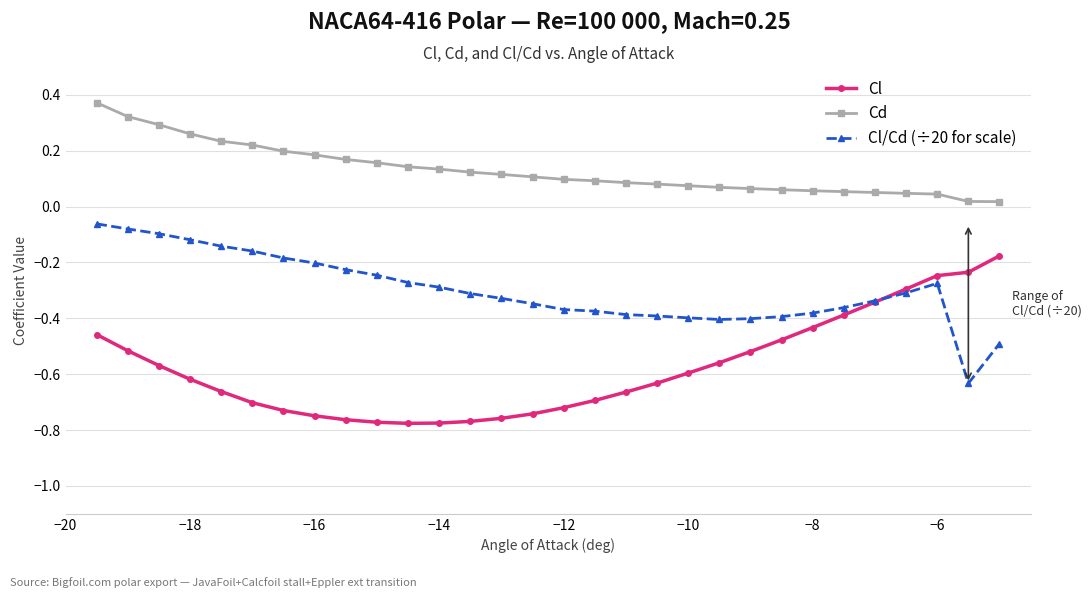

Which series has the largest total across all categories?

Cd